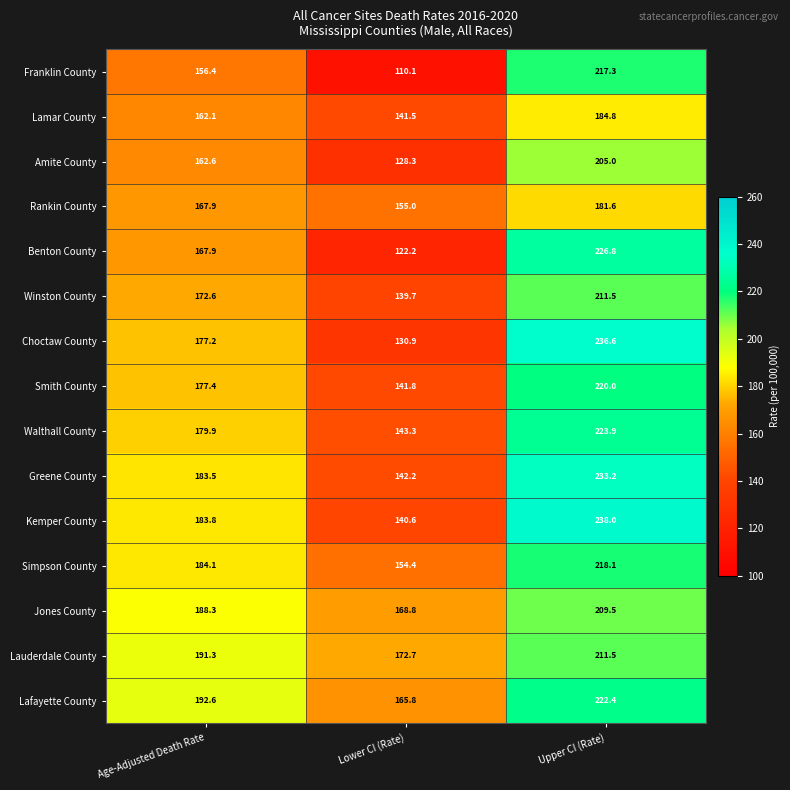

The Walthall County series shows 53.0 at Upper CI (Rate). True or false?

False